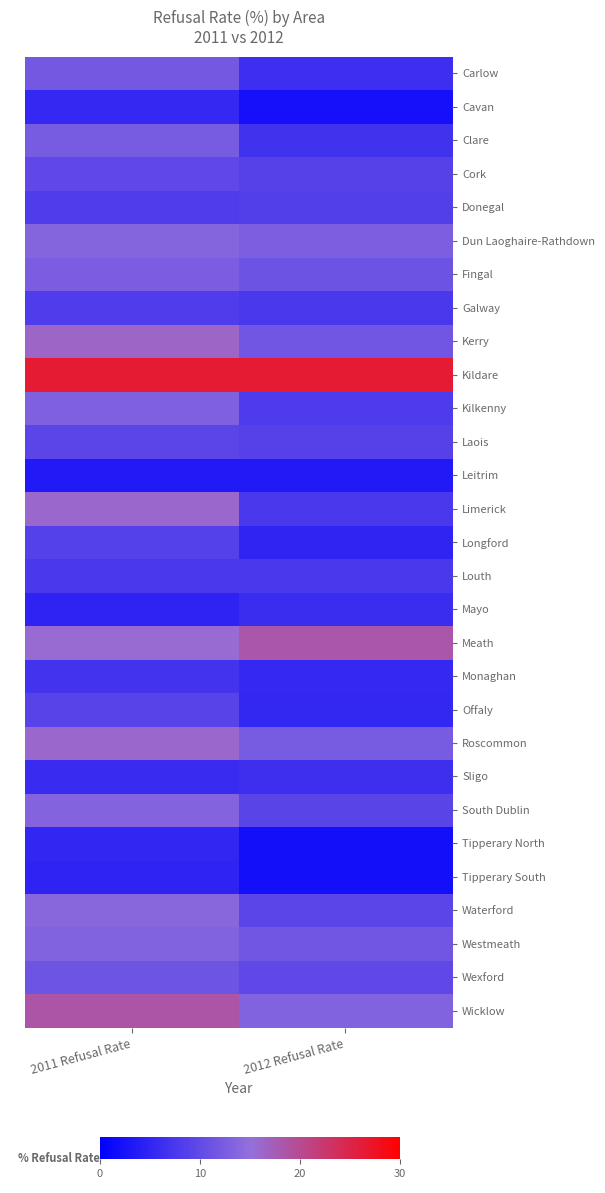

Which category has the lowest value across all series?

2012 Refusal Rate